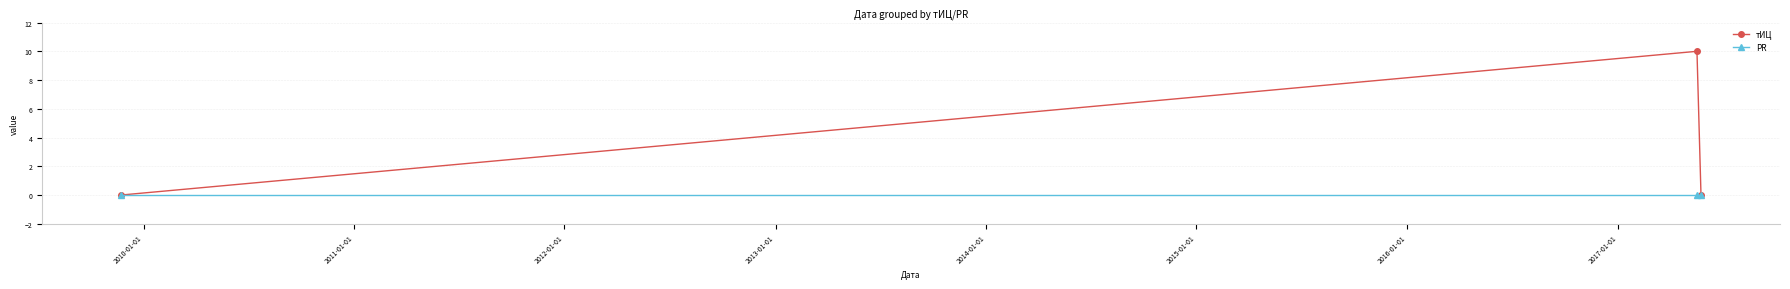

List the series in order of their overall mean, lowest first.

PR, тИЦ